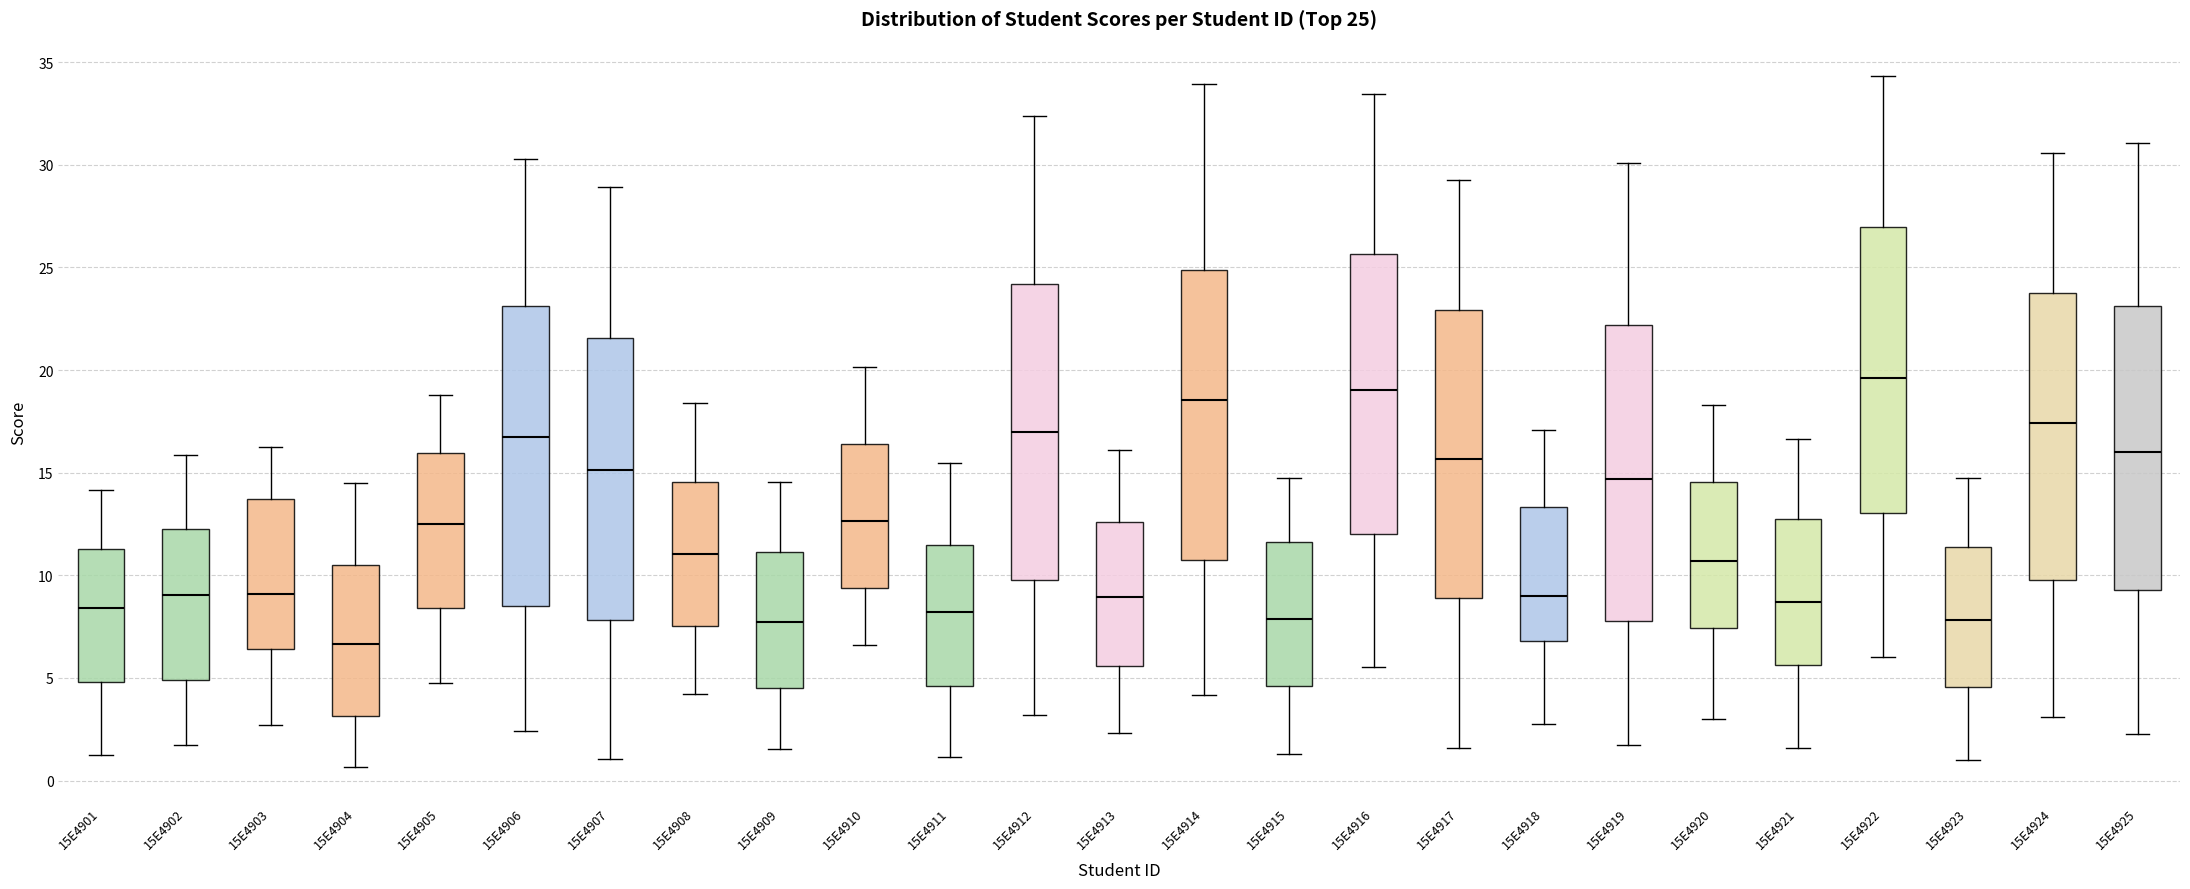

Which box's median line is the highest?

15E4922